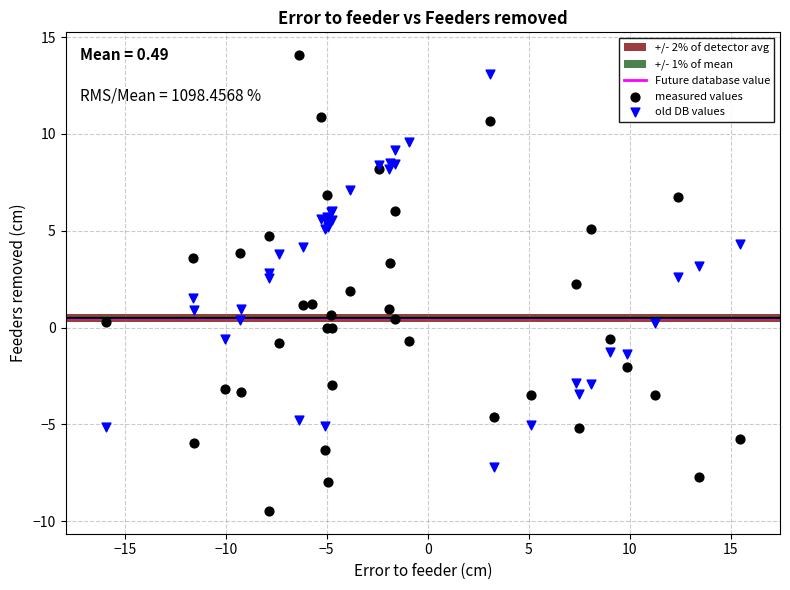

Which series has the largest Y range (max minus min)?

measured values